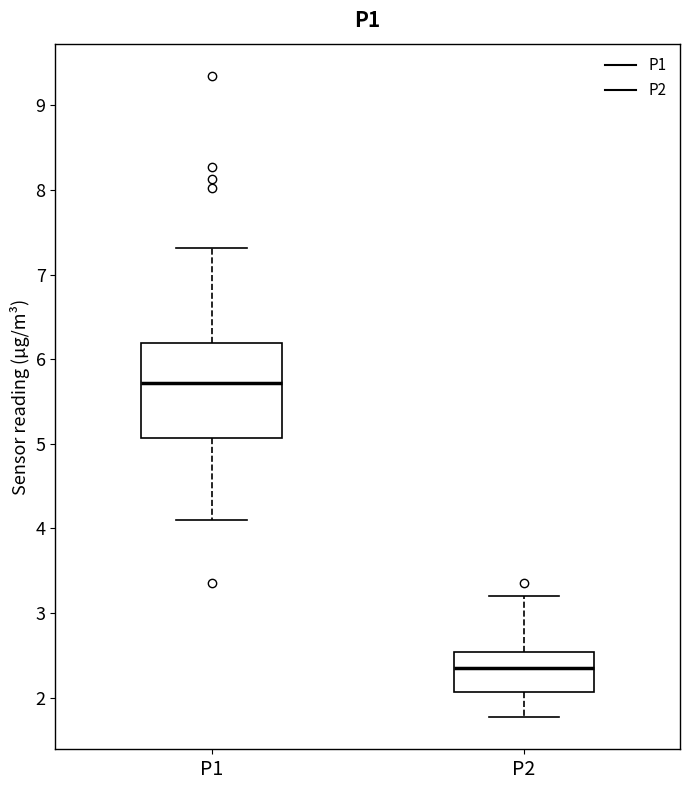

Where is the lower edge of the box for P2 on the y-axis? The values are not printed on the chart, so give them approximately, as read against the axis.

2.1